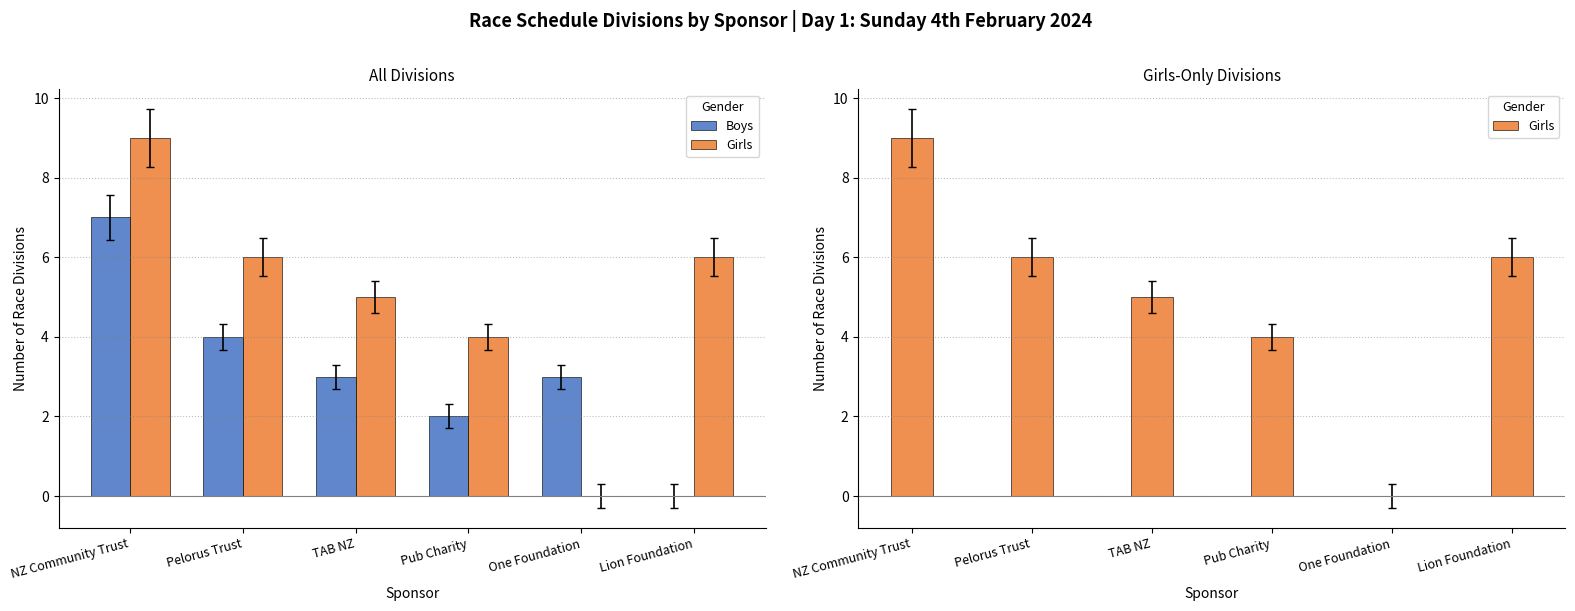

Which series has the largest total across all categories?

Girls